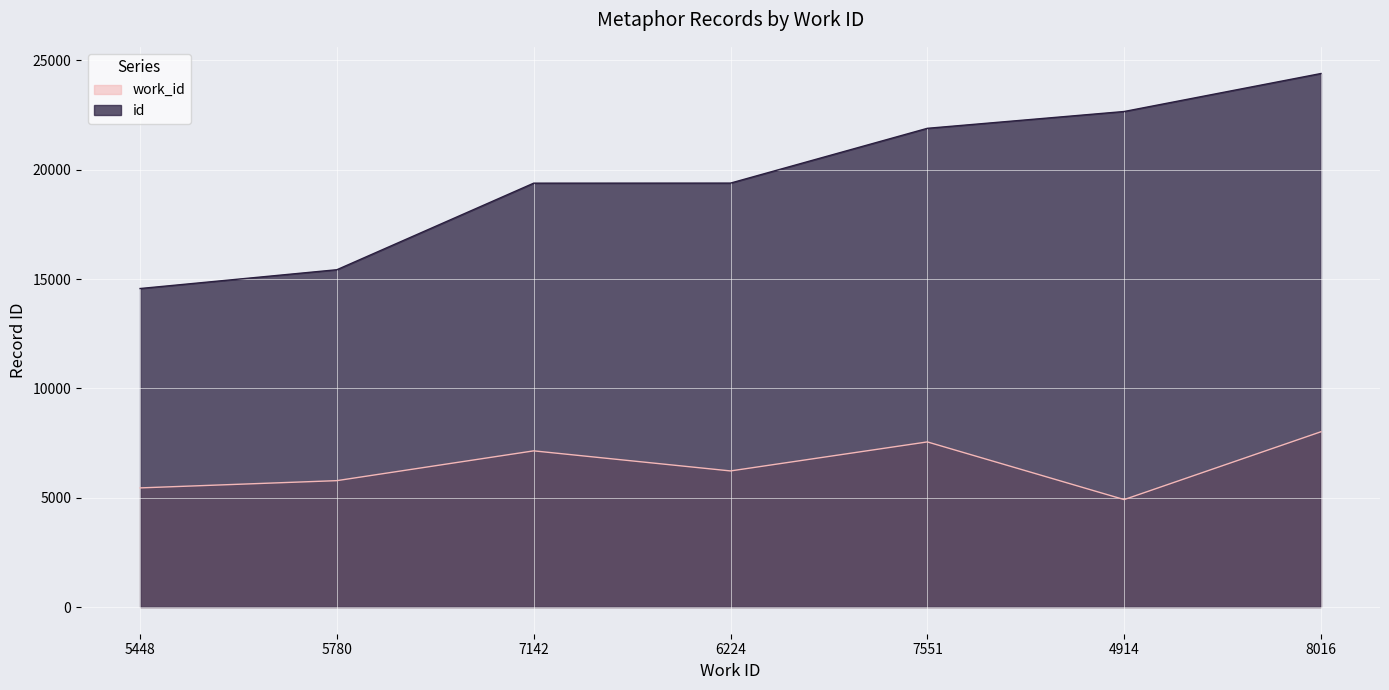

How many data points in id are above 19386?

3